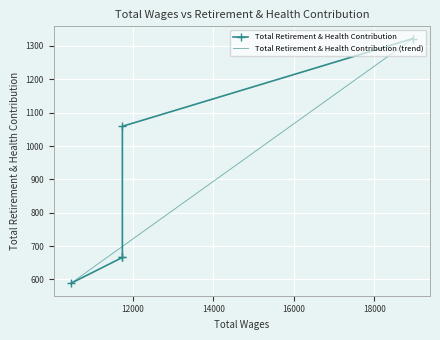

At which label is the value closest to 955?

11736.0